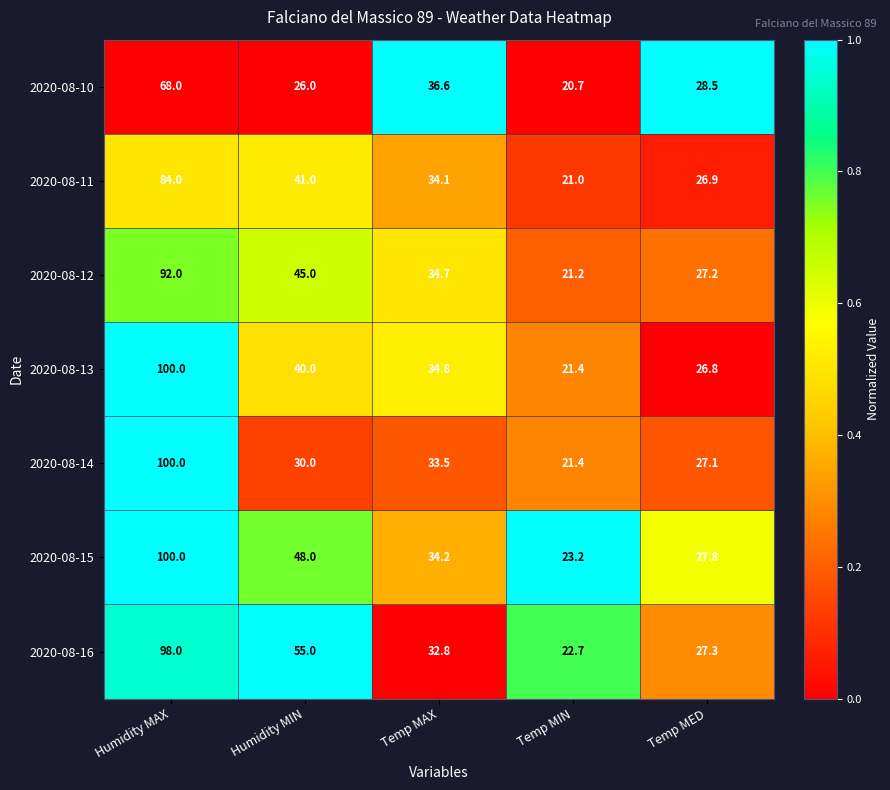

What is the spread (max minus min) of values at Humidity MAX?

32.0